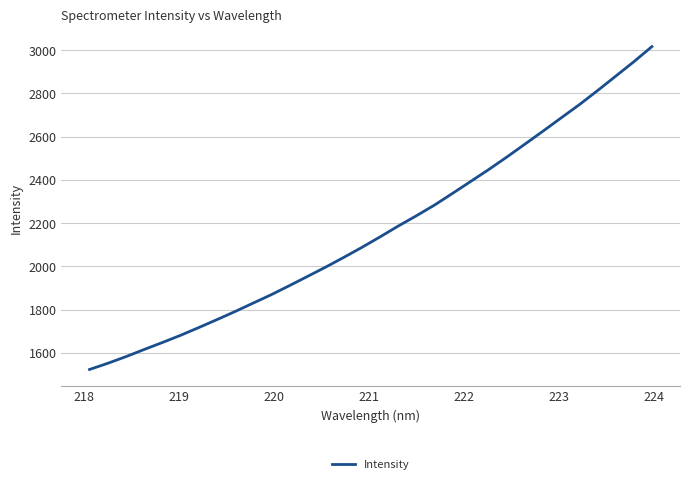

What is the difference between the maximum and minimum values?

1492.5